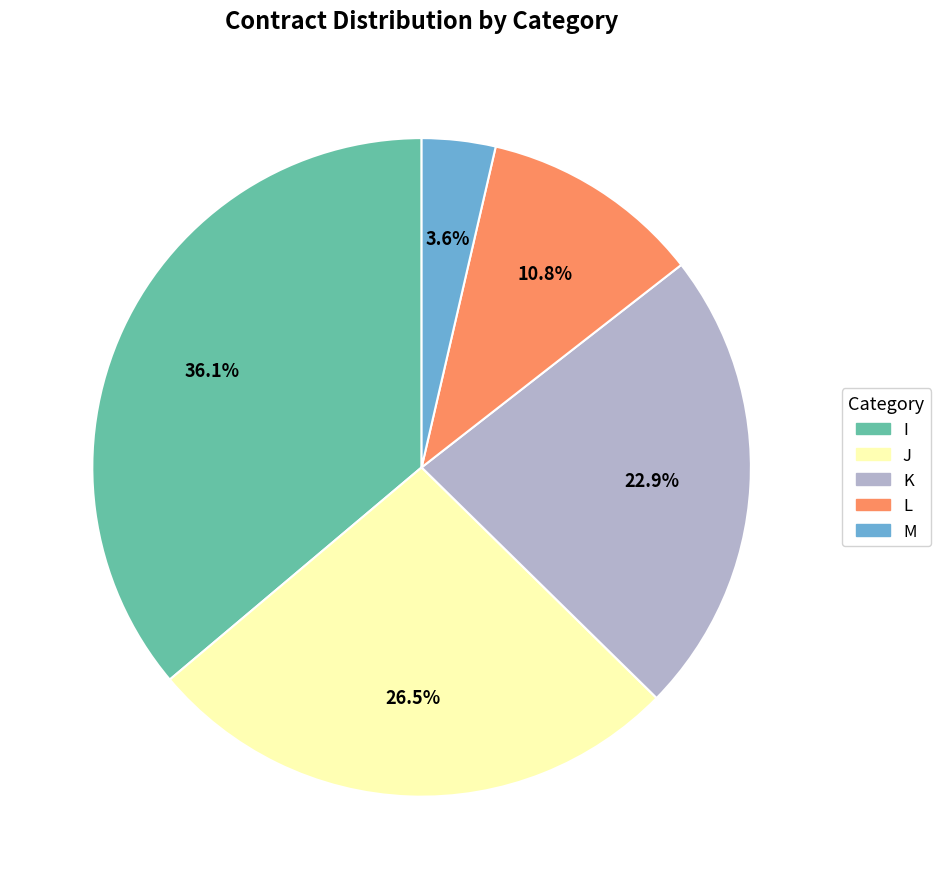

What is the ratio of the value at M to the value at K?

0.2